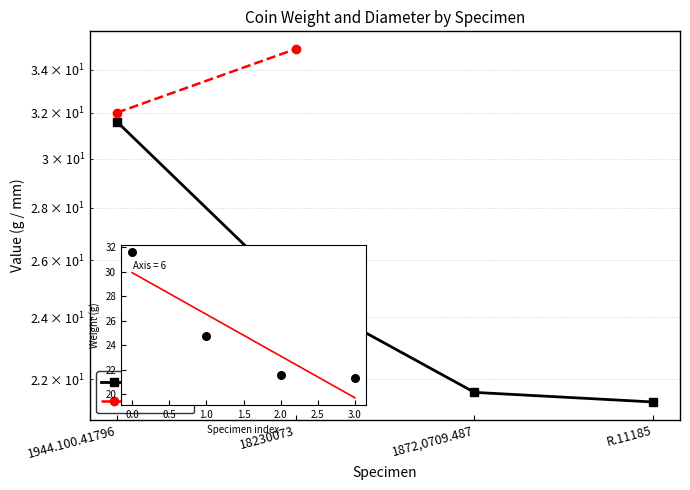

Which series has the largest total across all categories?

weight